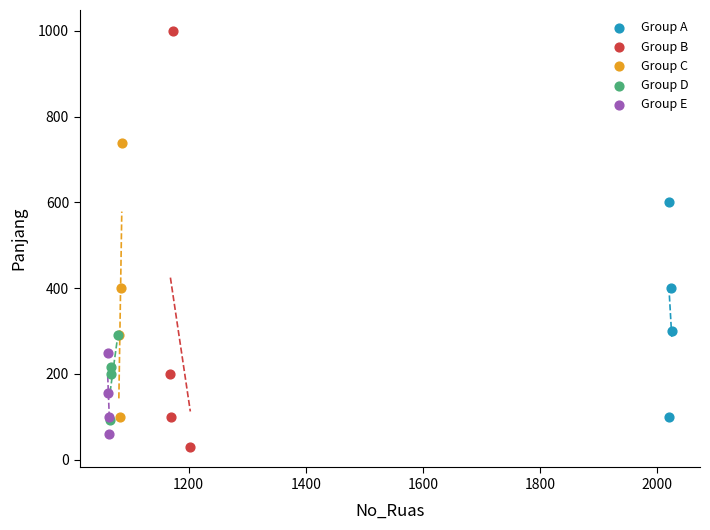

Which series has the widest spread of Y values?

Group B